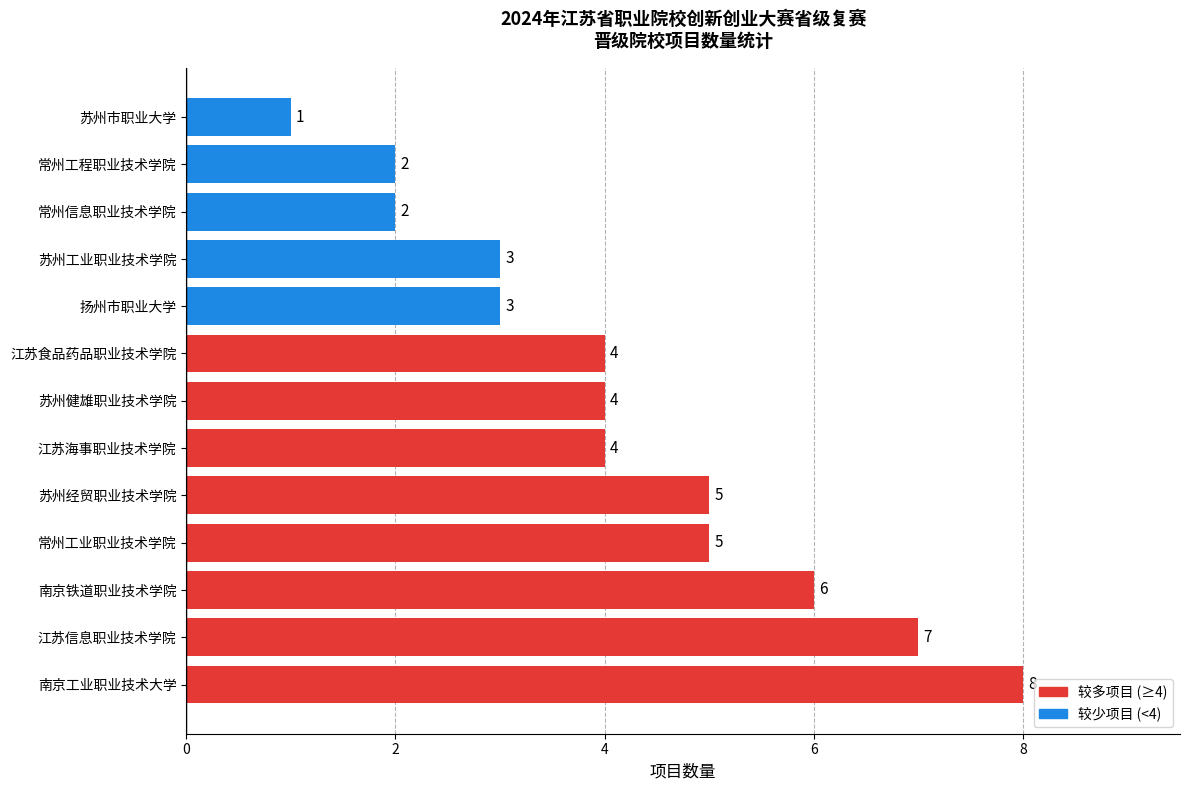

Reading bottom to top, what are all the values shown in this chart?

8	7	6	5	5	4	4	4	3	3	2	2	1